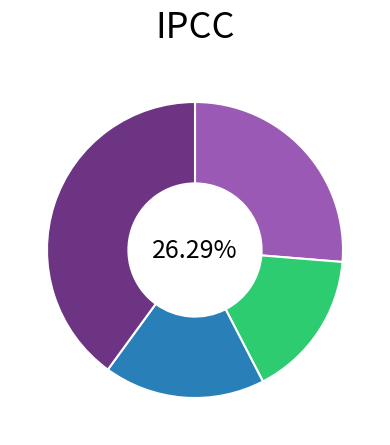

Does any single category account for the majority?

No